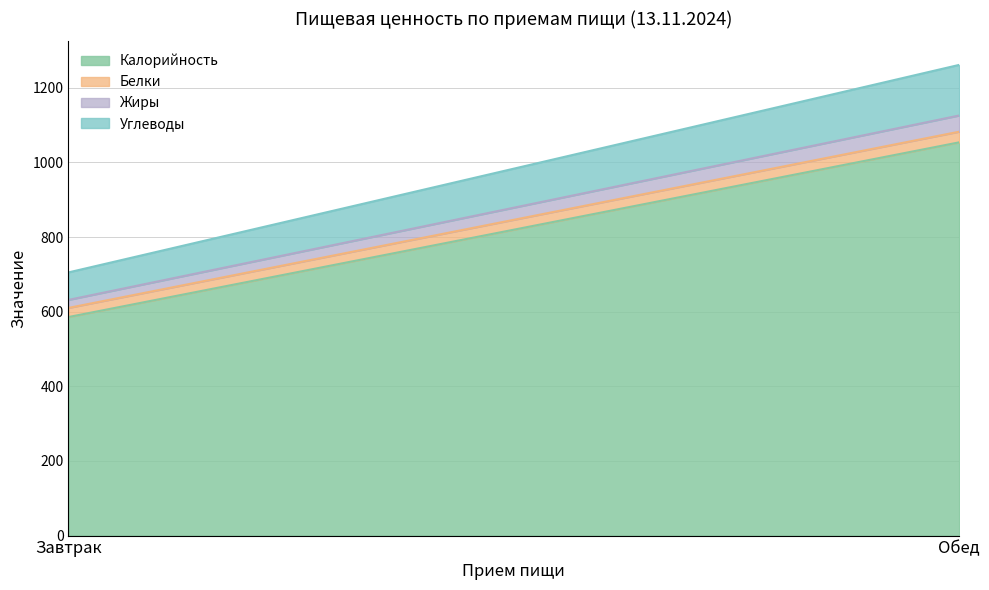

Rank the categories by Углеводы value from highest to lowest.

Обед, Завтрак